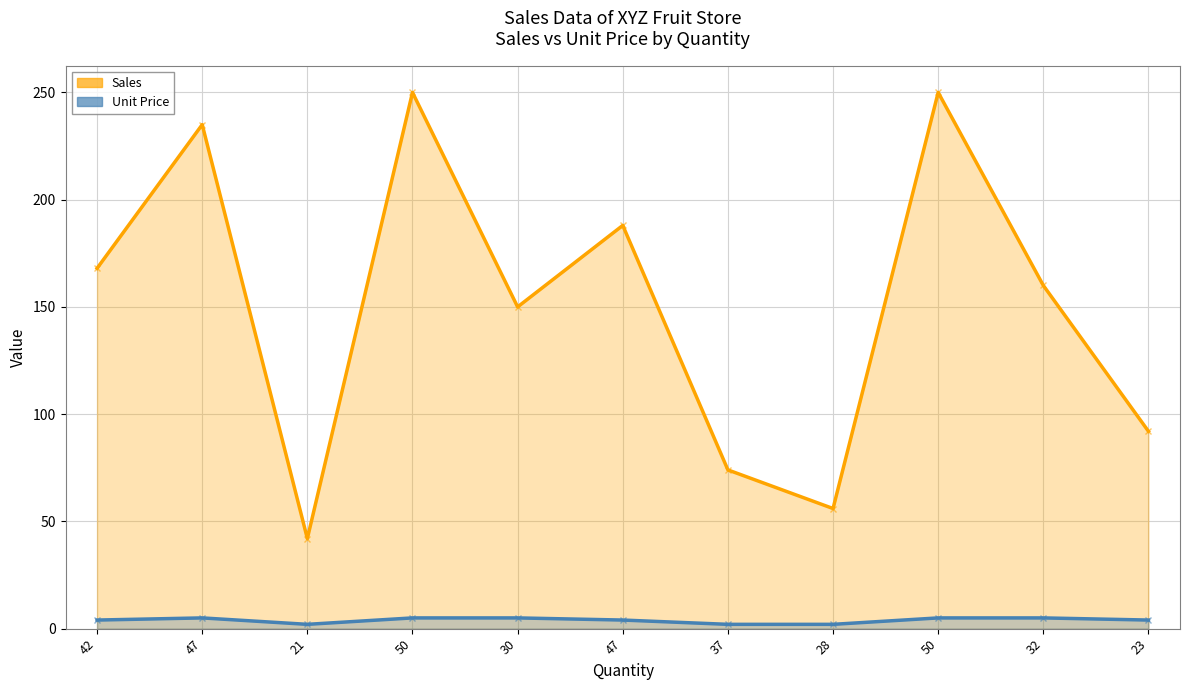

True or false: Sales and Unit Price cross at least once.

False